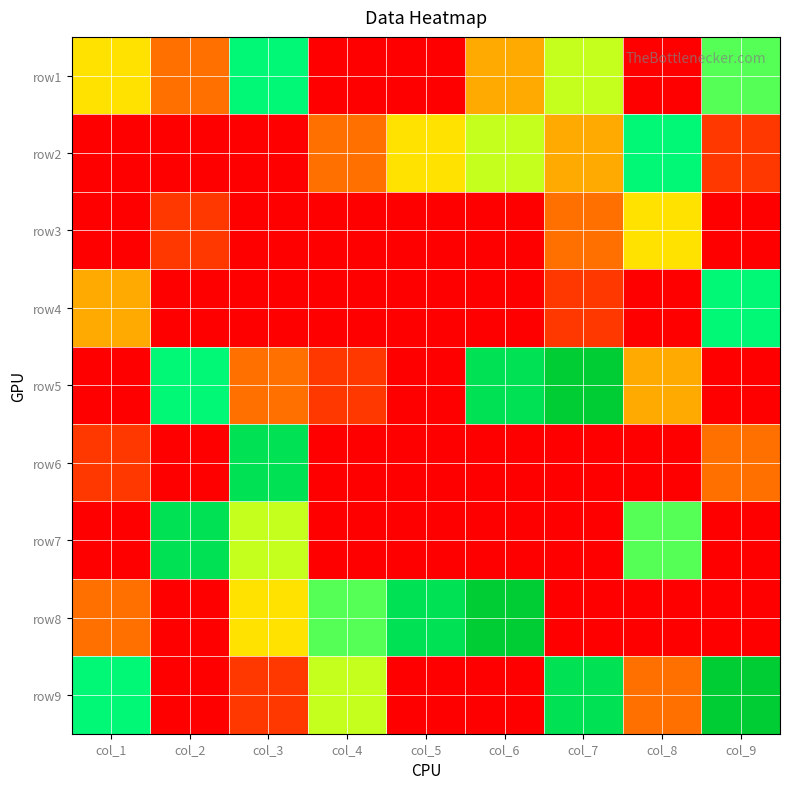

Which series has the widest spread of values?

row5